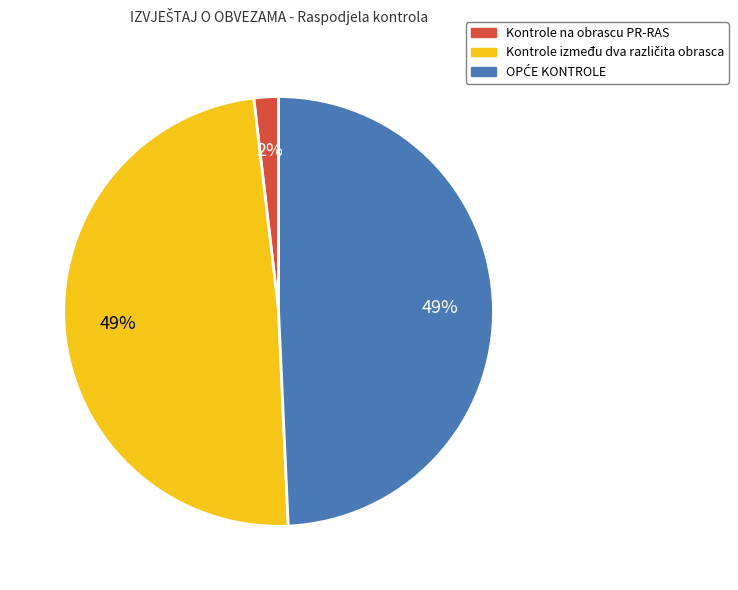

To the nearest percent, what is the average slice percentage?

33%